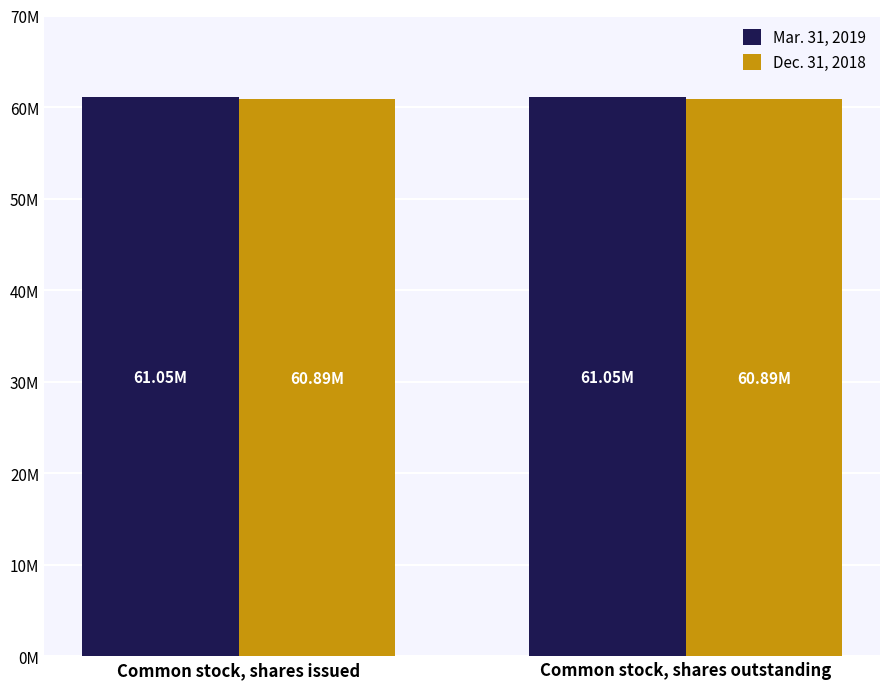

At which label does Mar. 31, 2019 reach its minimum?

Common stock, shares issued